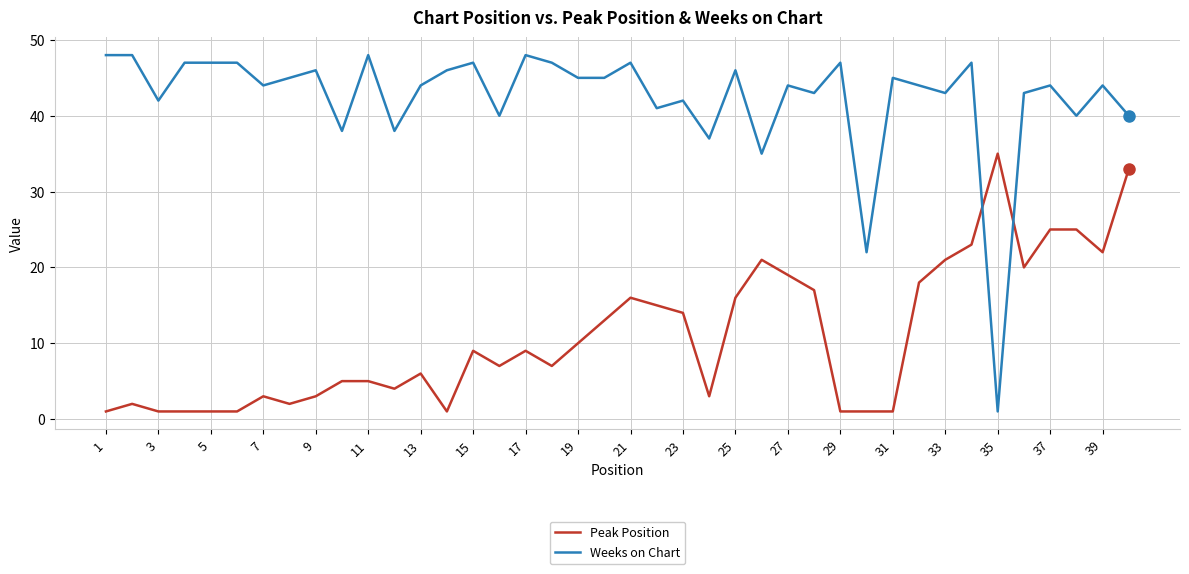

Rank the series by their maximum value, from highest to lowest.

Weeks on Chart, Peak Position